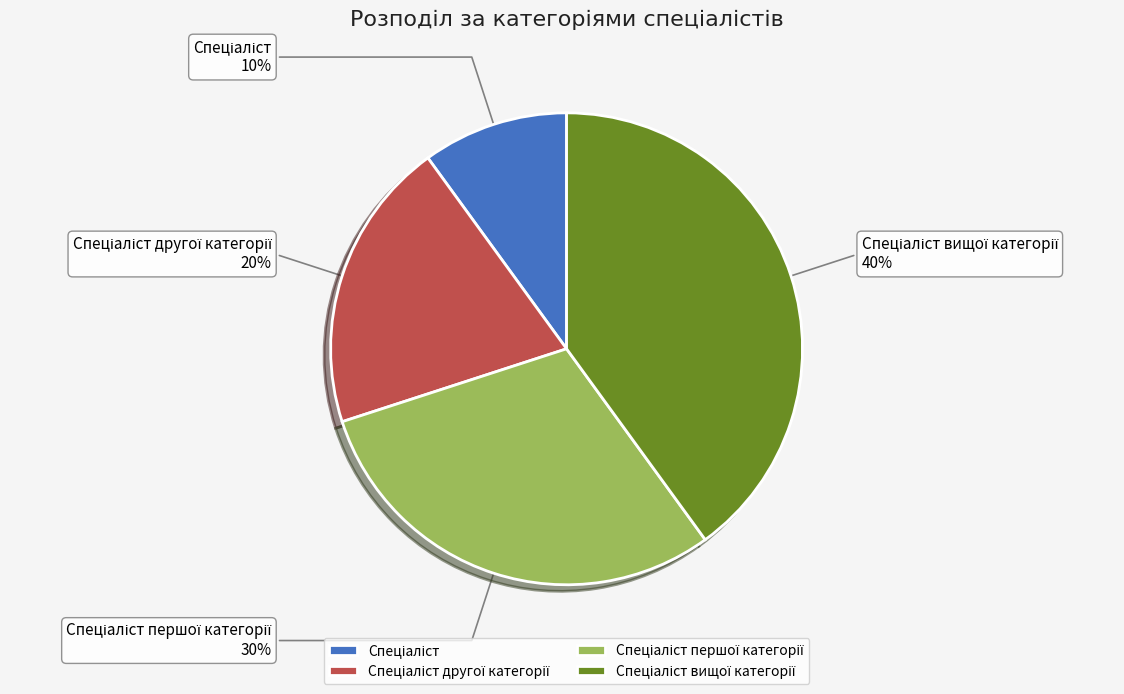

To the nearest percent, what is the average slice percentage?

25%